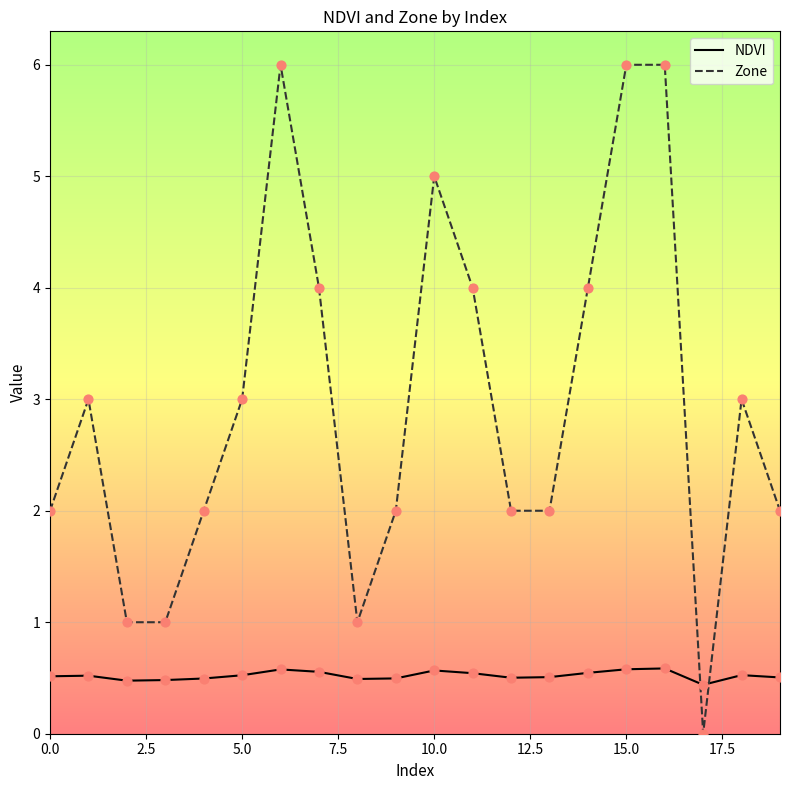

Which series has the widest spread of values?

Zone